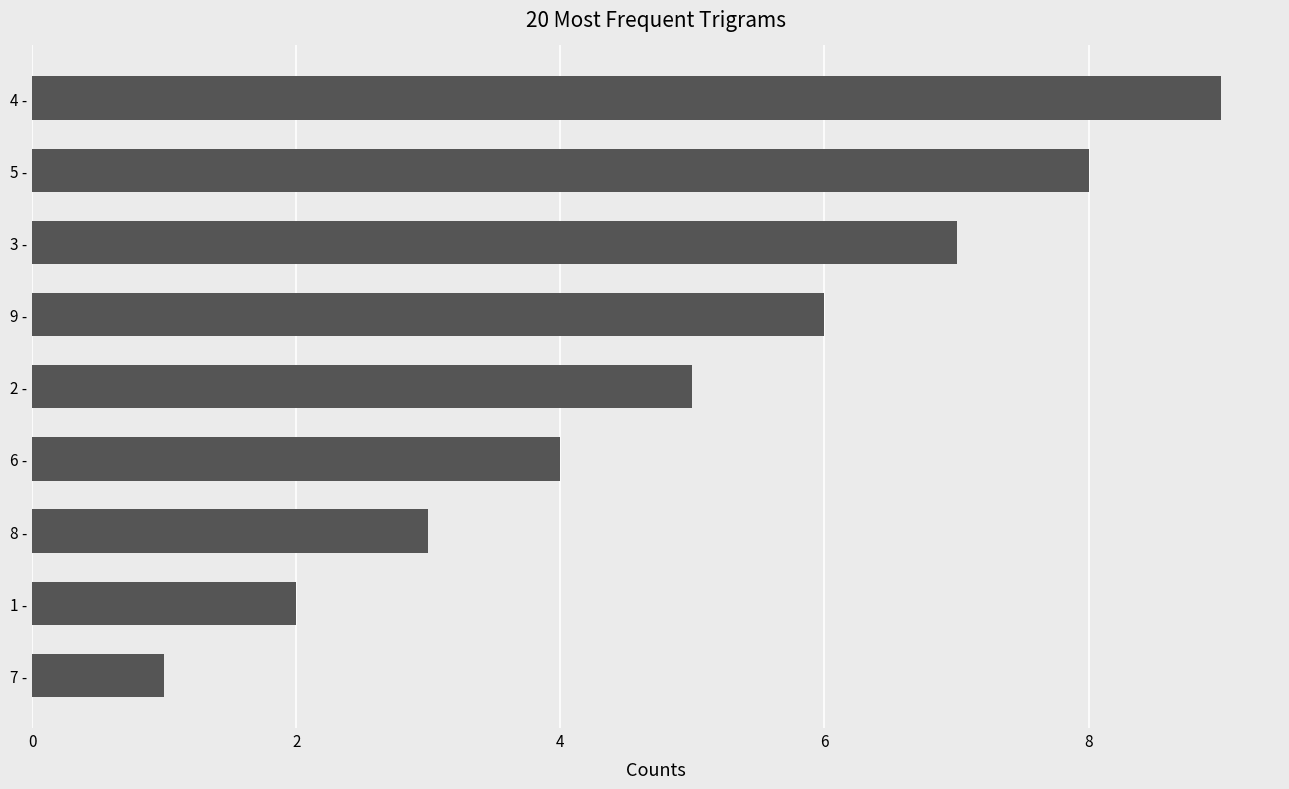

Are the bars horizontal?

Yes